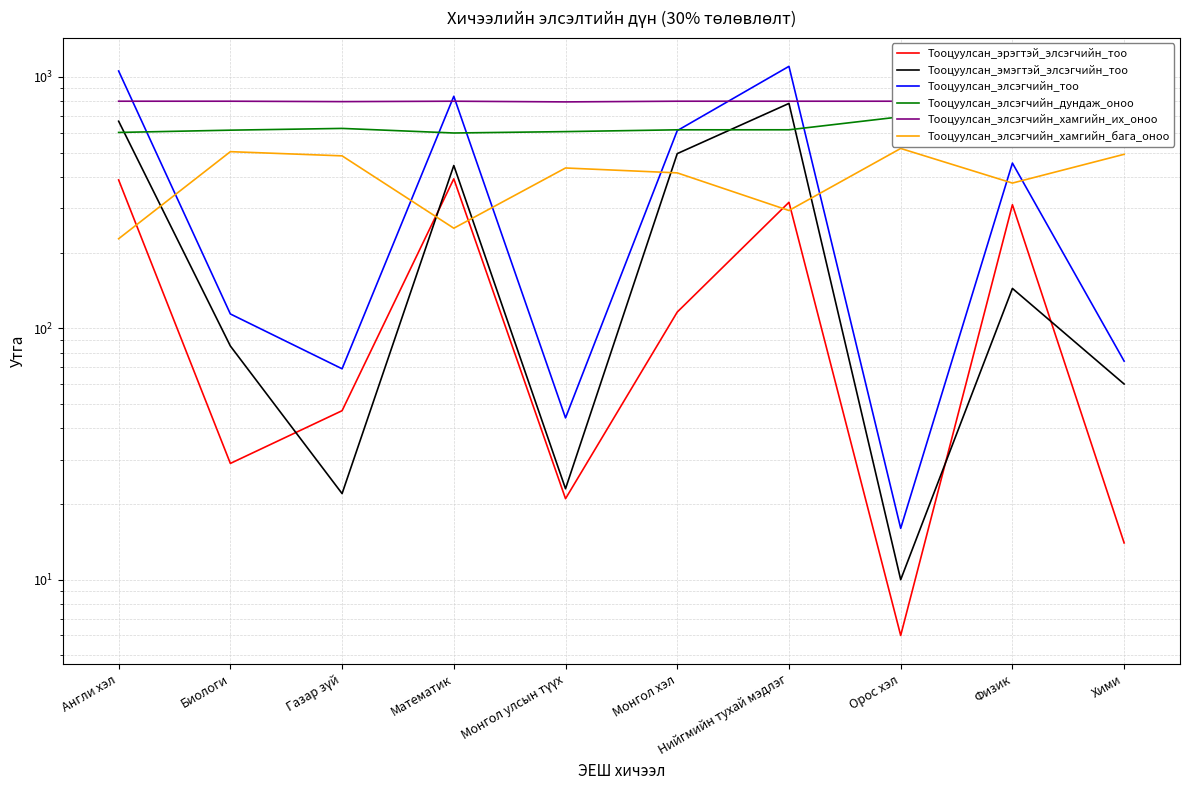

What is the label of the 2nd point from the left?

Биологи